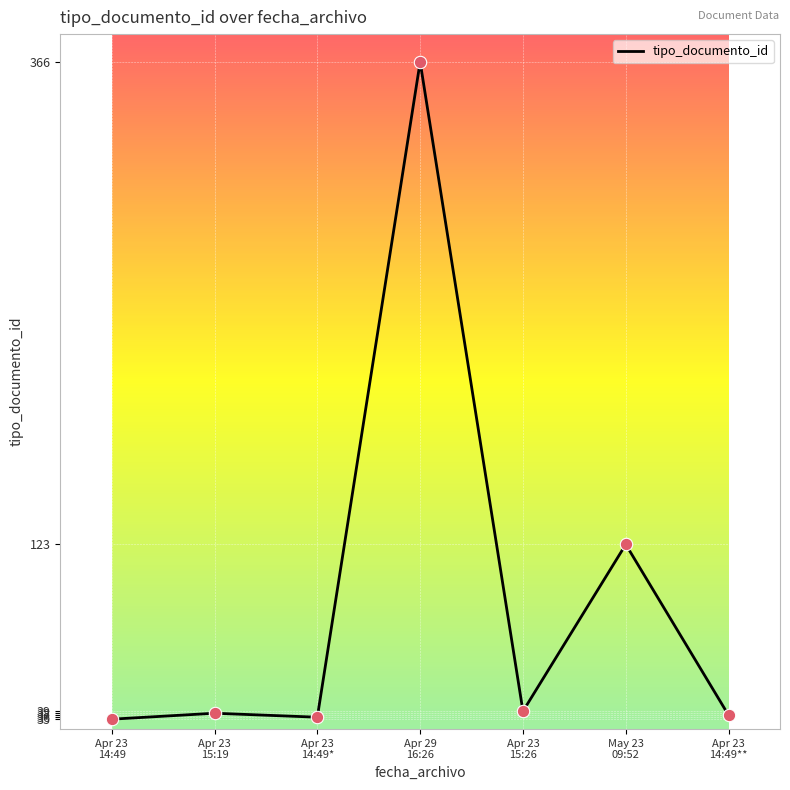

What is the average value?

96